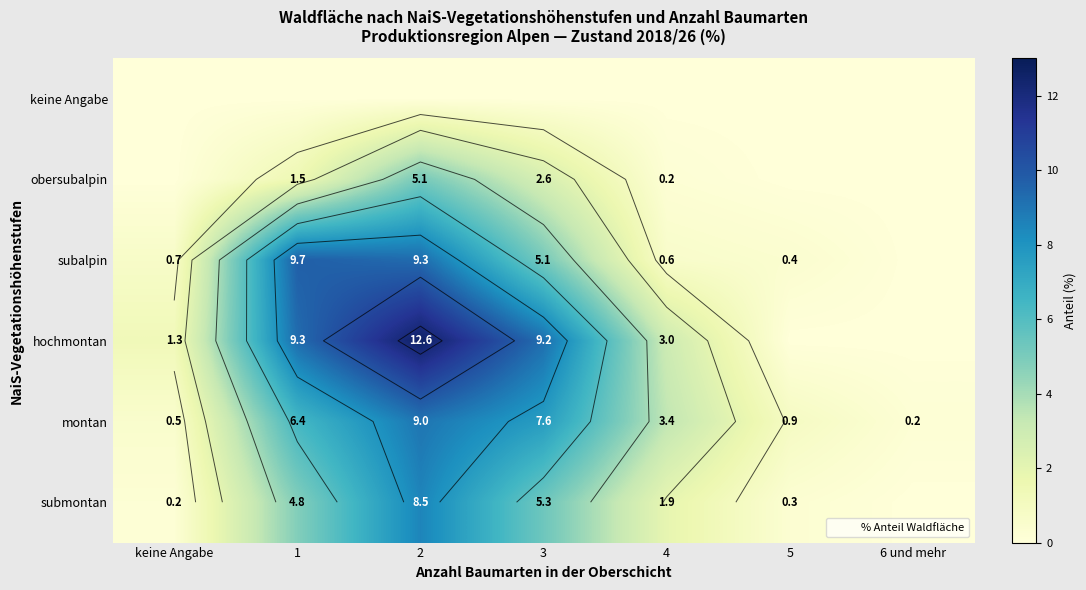

At which label does submontan reach its peak?

2